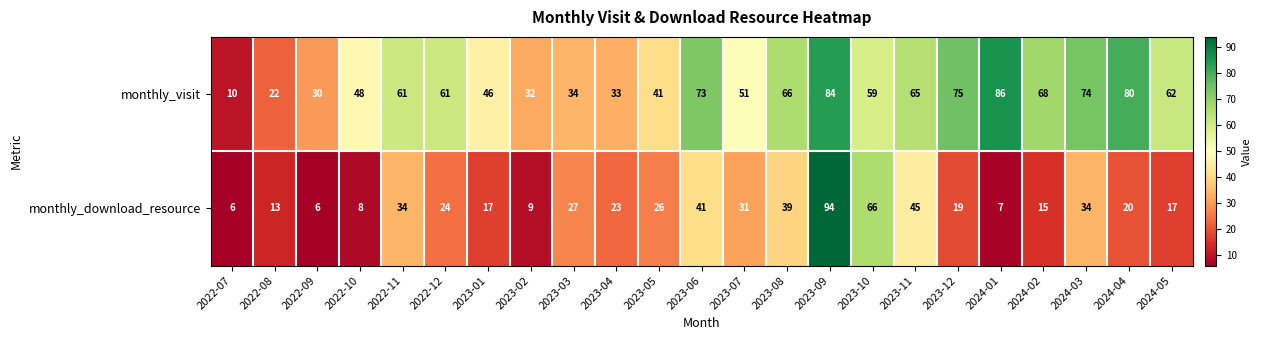

What is the difference between the highest and lowest values at 2022-08?

9